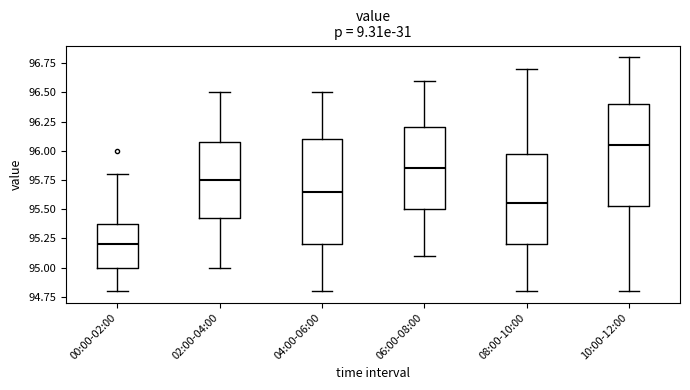

Which box's median line is the lowest?

00:00-02:00